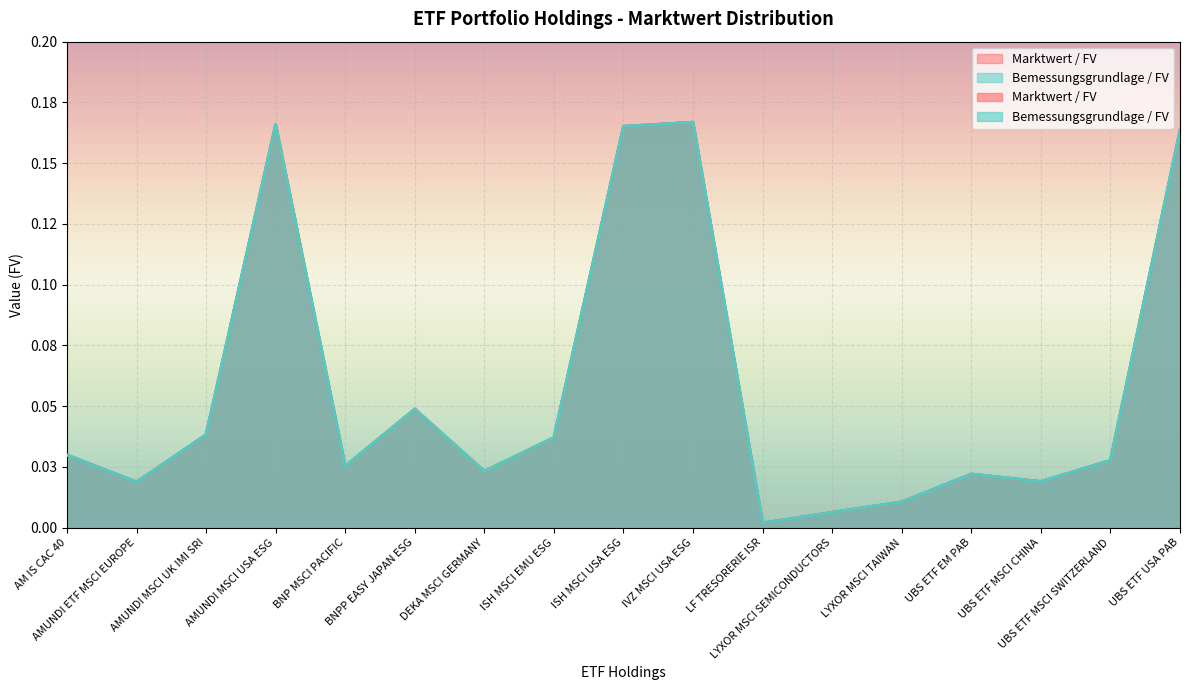

What position from the right is ISH MSCI EMU ESG?

10